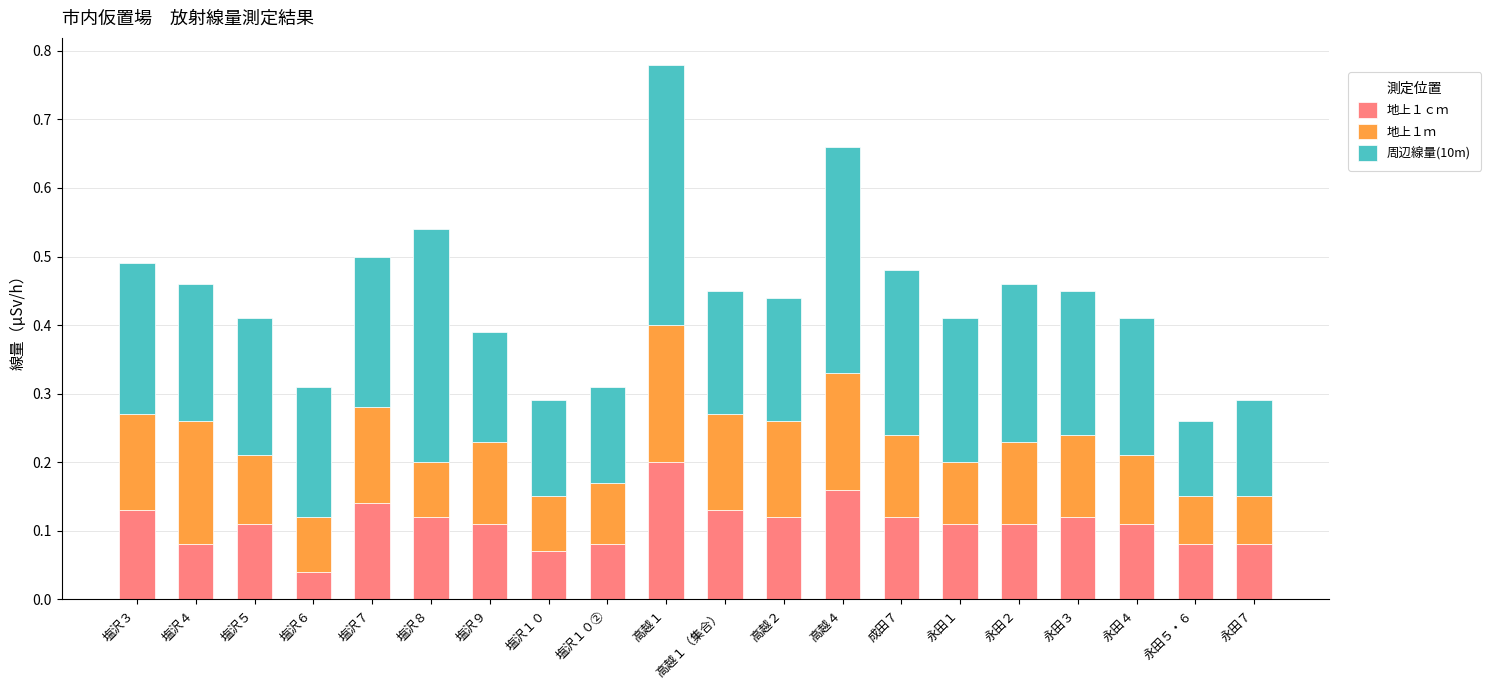

Which category has the highest value in the 地上１ｃｍ series?

高越１